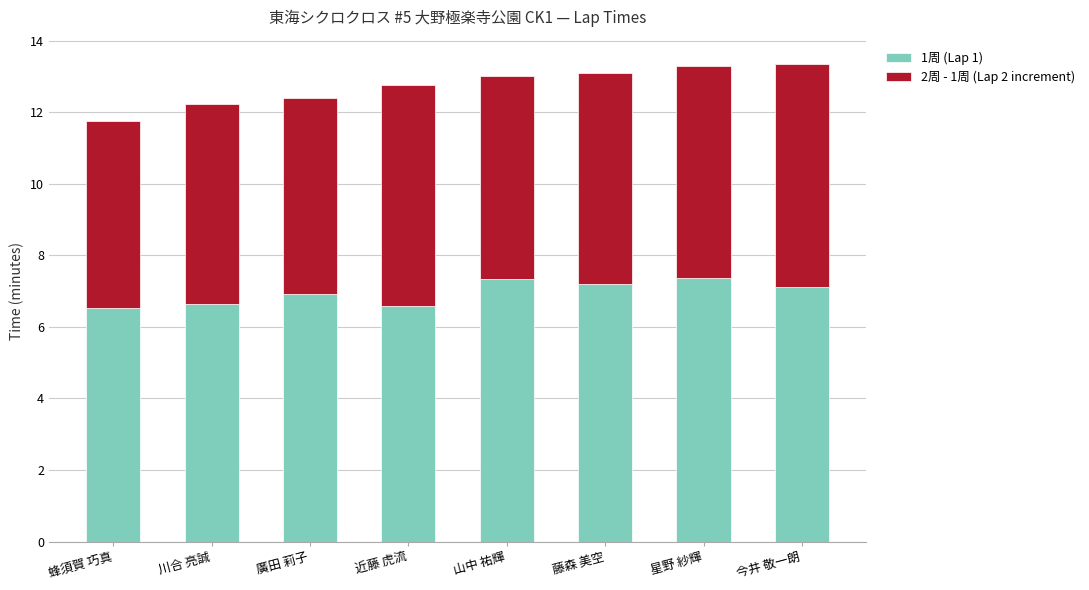

True or false: 1周 (Lap 1) has a value of 7.1 at 今井 敬一朗.

True